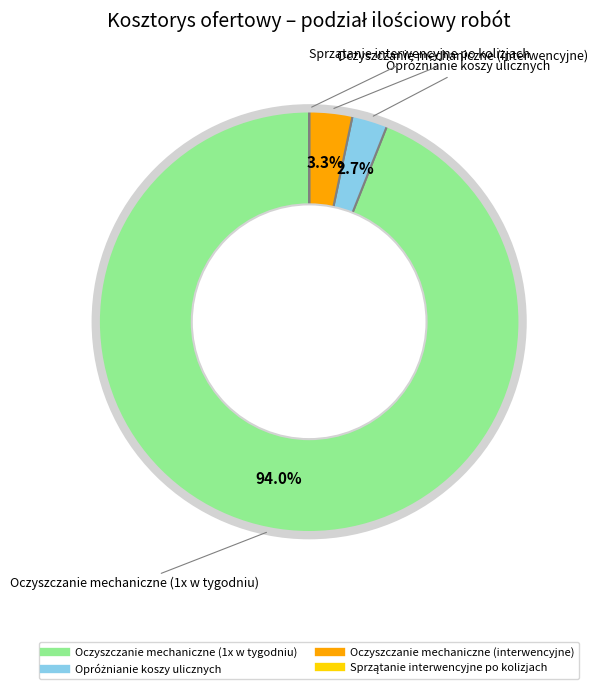

What is the majority slice?

Oczyszczanie mechaniczne (1x w tygodniu)